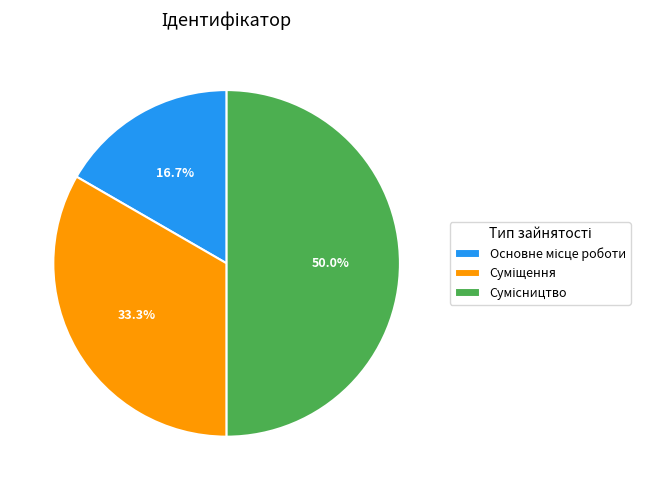

Count the number of slices in the pie.

3